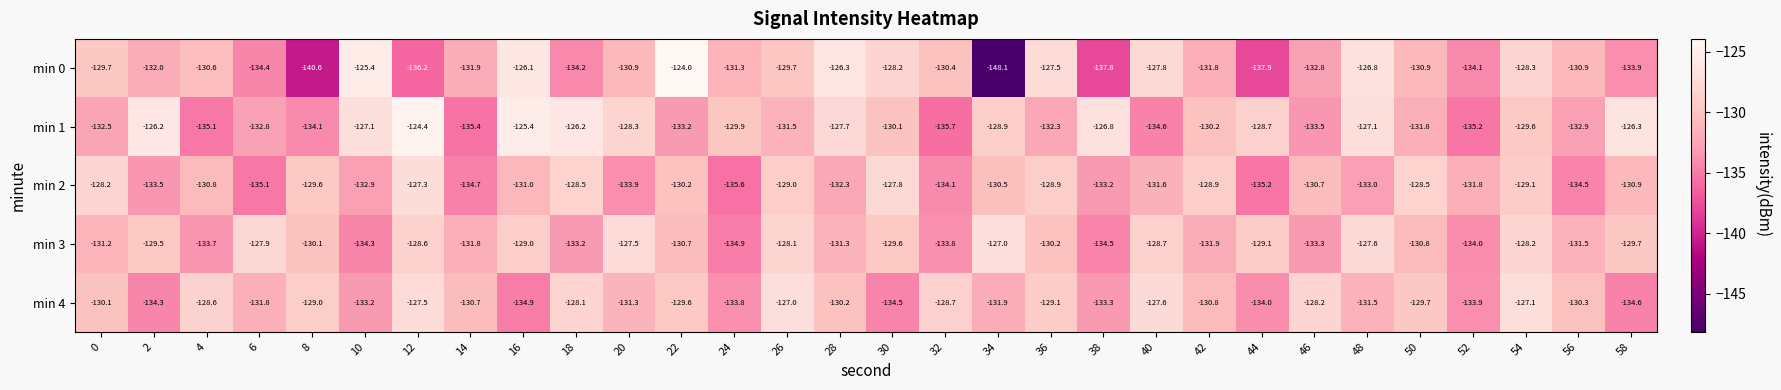

What is the spread (max minus min) of values at 54?

2.5